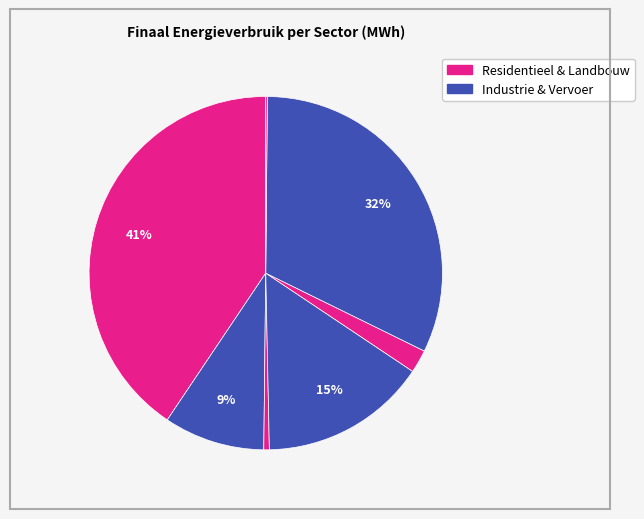

Count the number of slices in the pie.

7